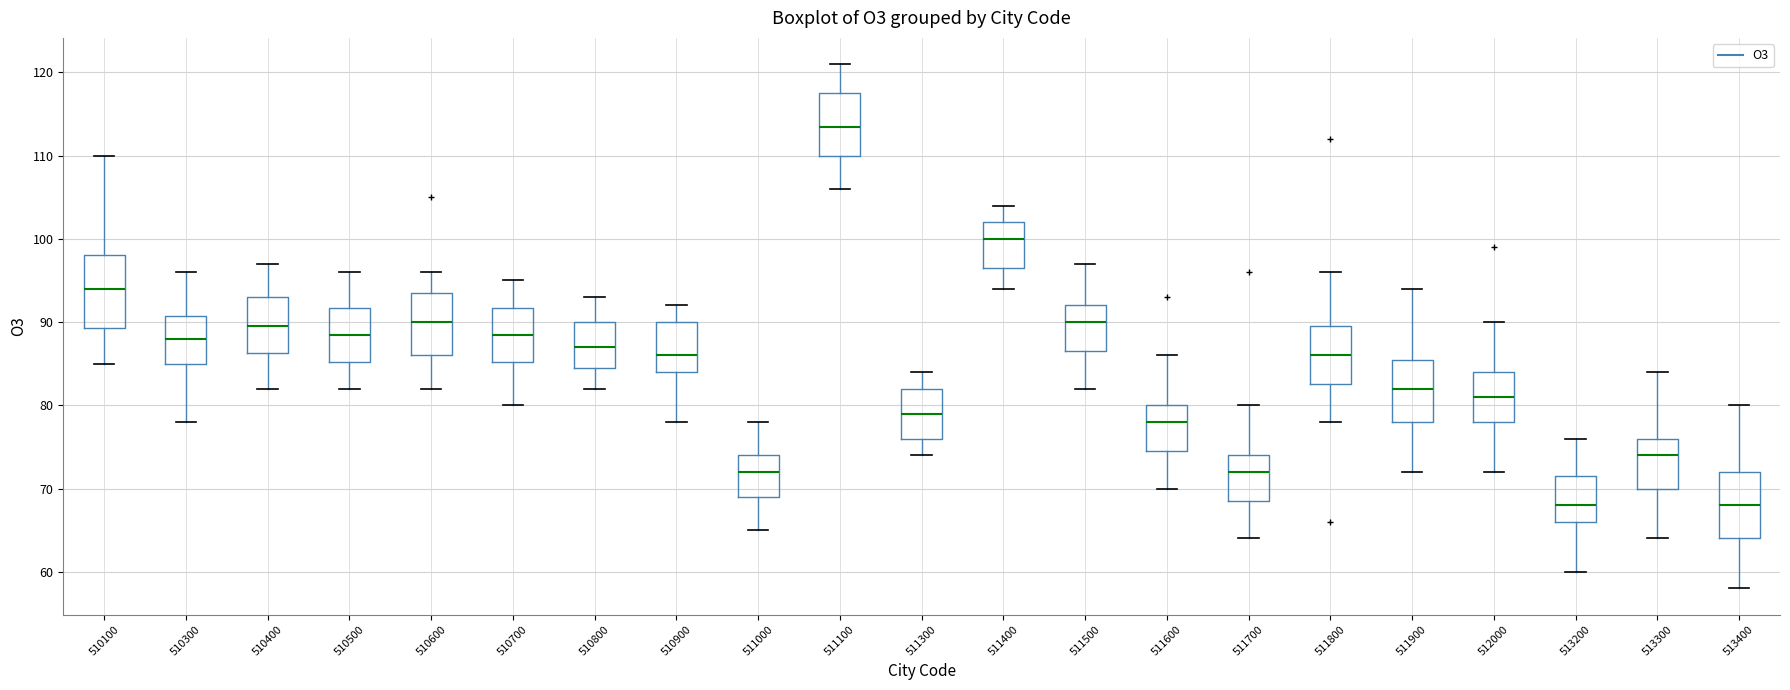

Where is the lower edge of the box at x = 510900 on the y-axis? The values are not printed on the chart, so give them approximately, as read against the axis.

84